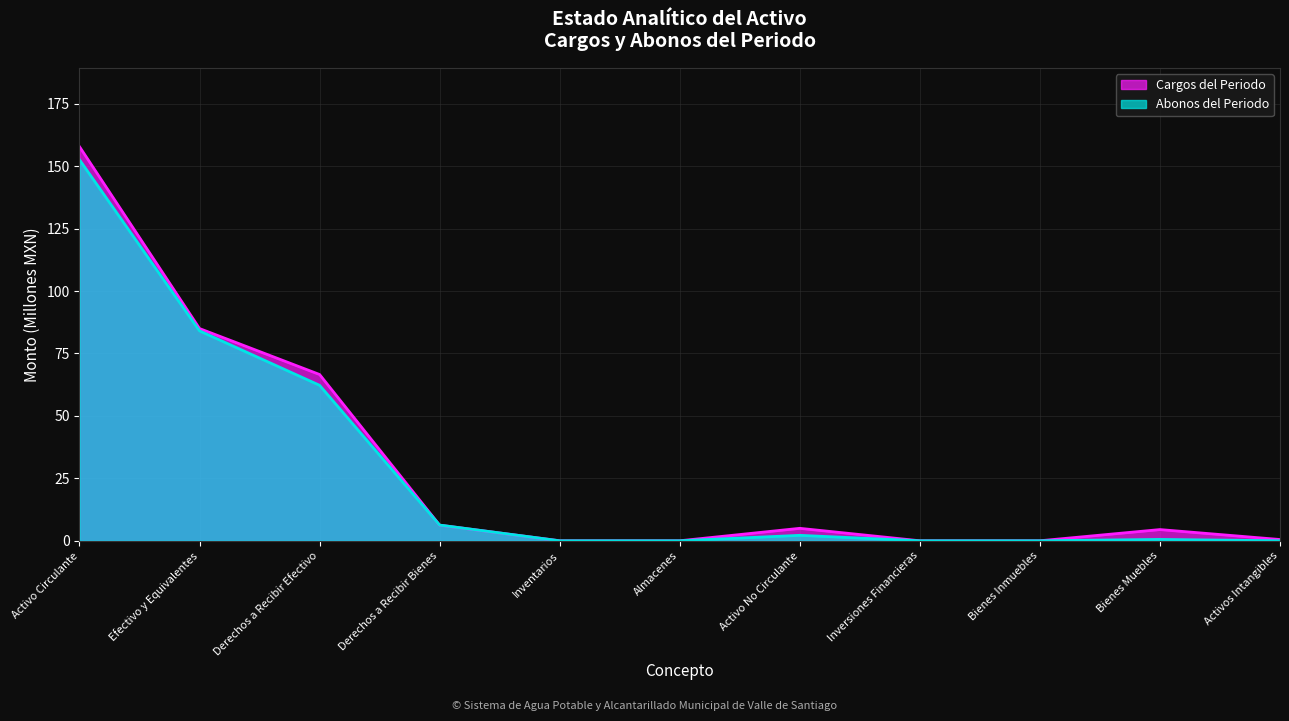

List the series in order of their overall mean, highest first.

Cargos del Periodo, Abonos del Periodo